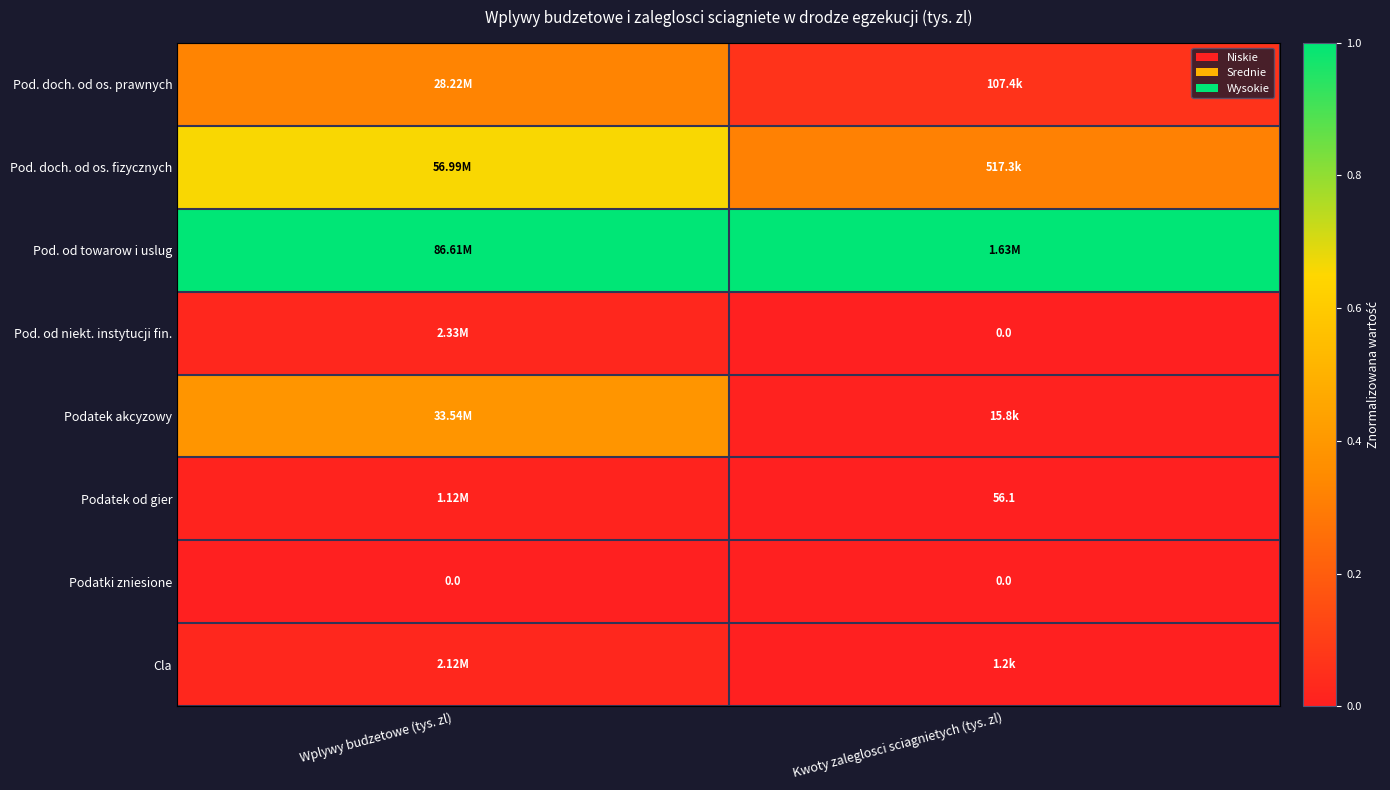

Which series has the largest total across all categories?

Pod. od towarow i uslug